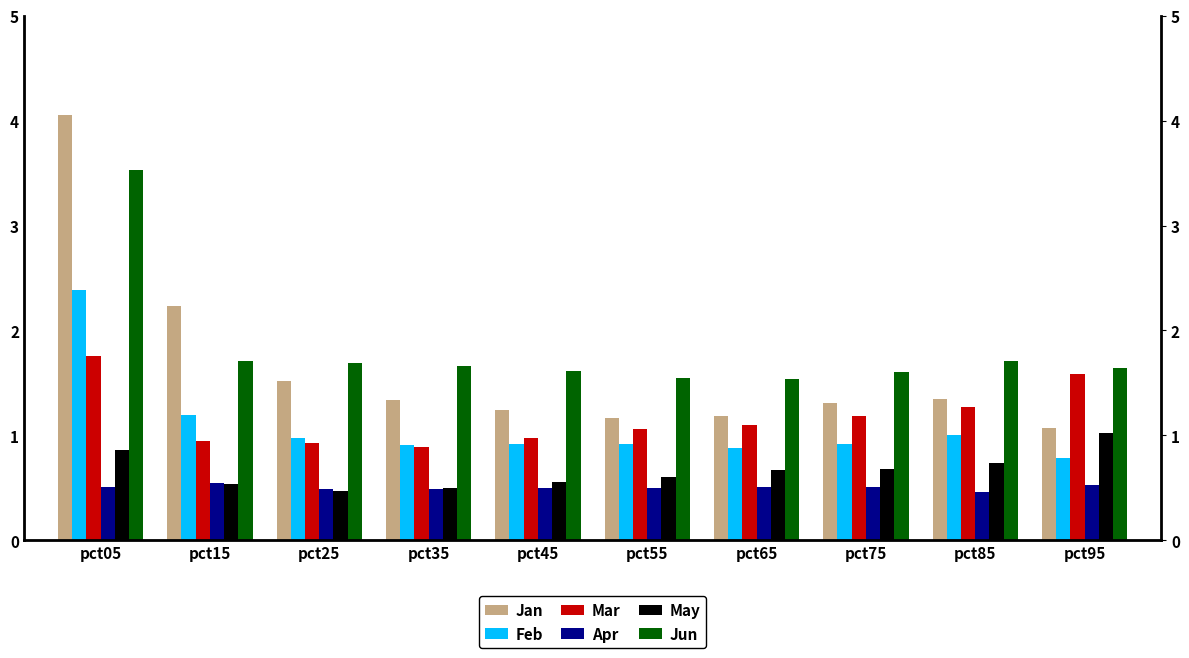

Read the Jun value at pct45.

1.6